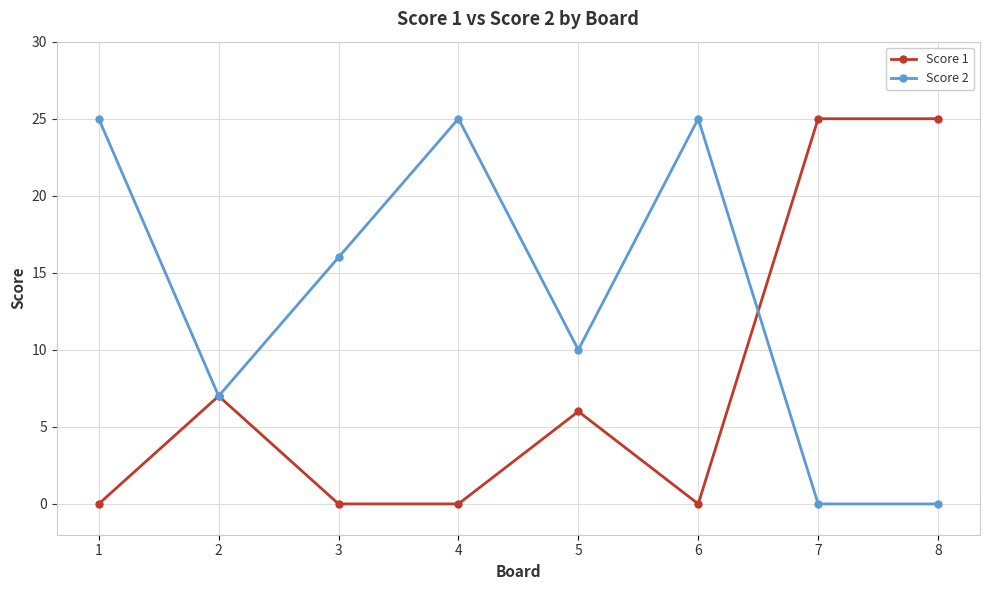

How many data points does each series have?

8